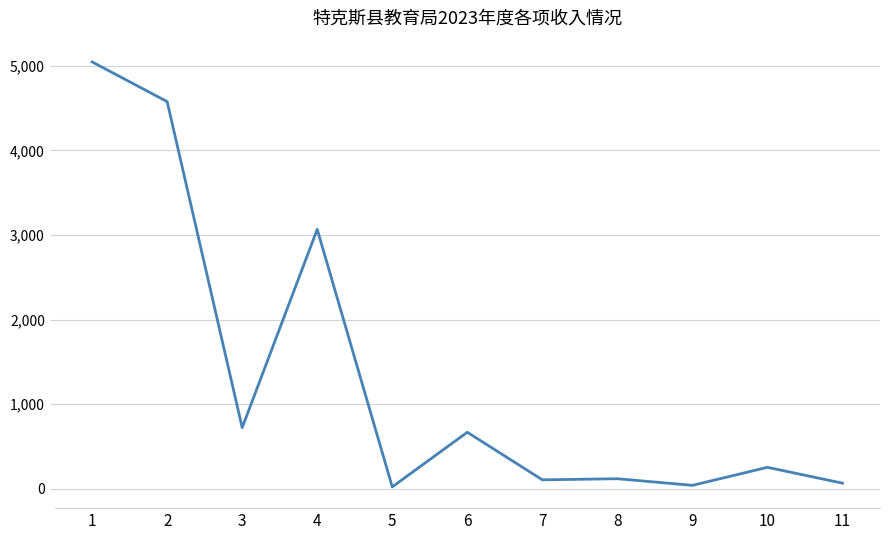

What is the difference between the maximum and minimum values?

5028.1